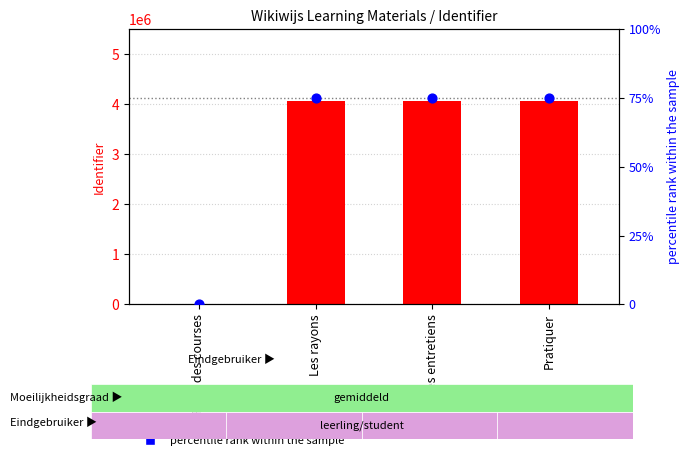

Which series reaches the maximum Y coordinate?

Identifier